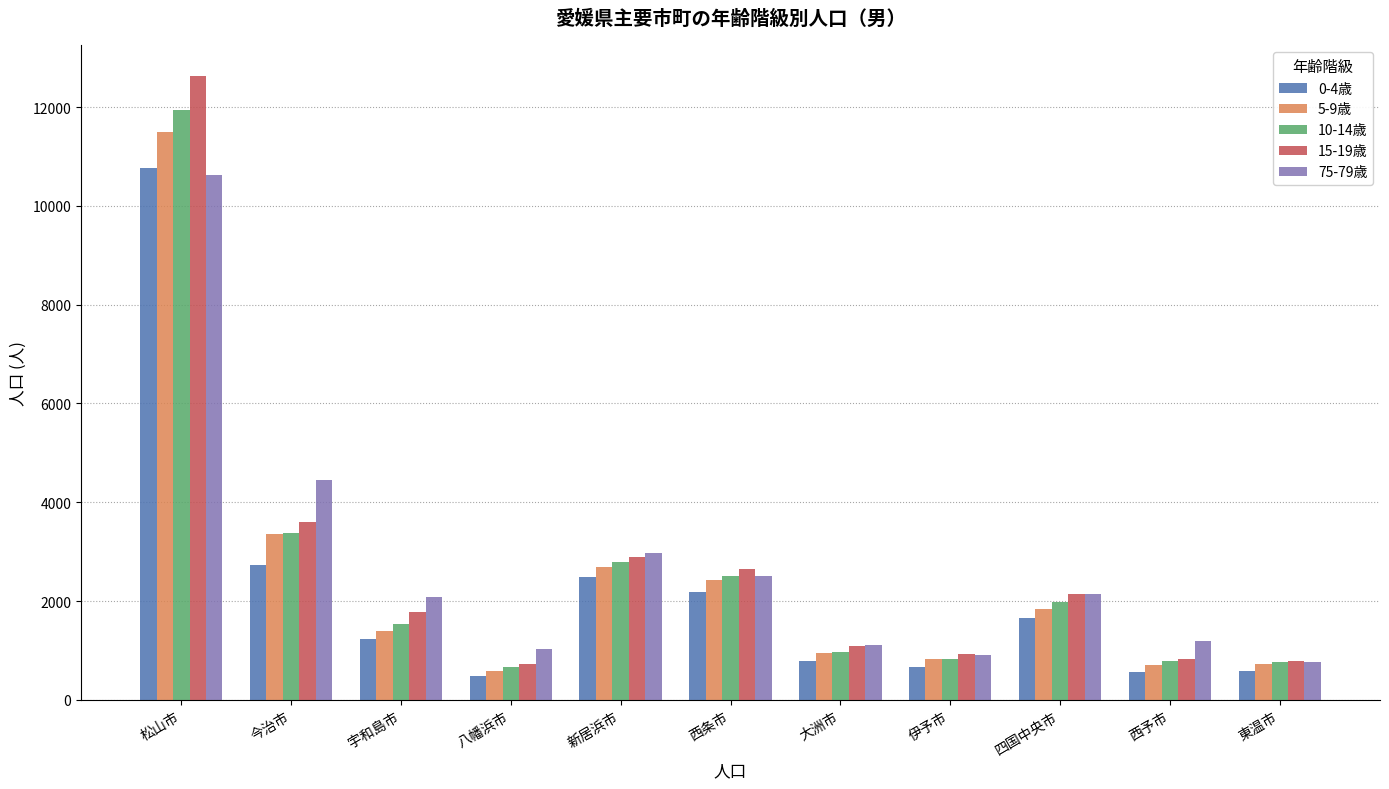

At which label does 75-79歳 reach its minimum?

東温市